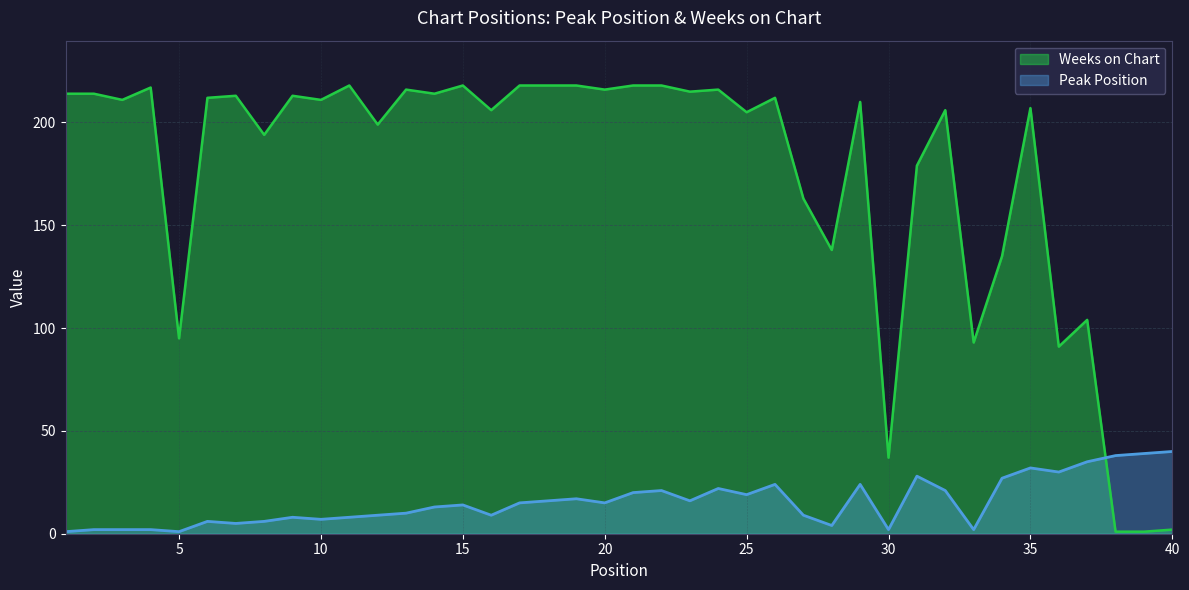

What is the sum of the Peak Position values at 27 and 38?

47